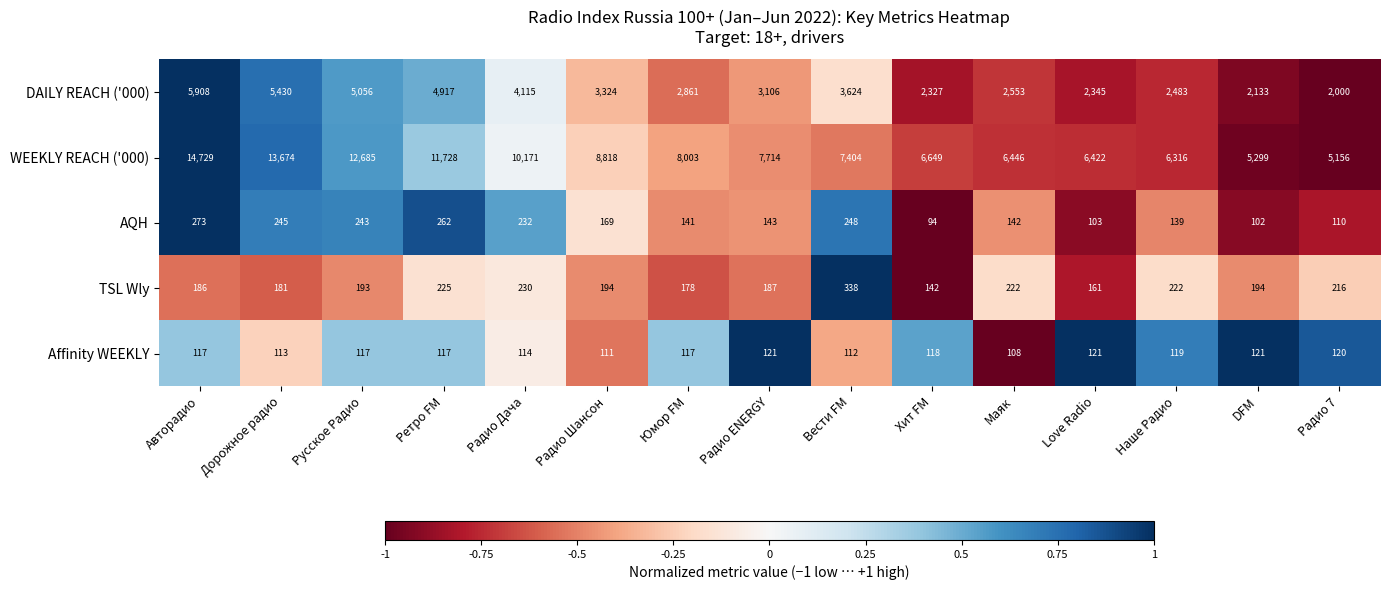

Rank the categories by WEEKLY REACH ('000) value from highest to lowest.

Авторадио, Дорожное радио, Русское Радио, Ретро FM, Радио Дача, Радио Шансон, Юмор FM, Радио ENERGY, Вести FM, Хит FM, Маяк, Love Radio, Наше Радио, DFM, Радио 7